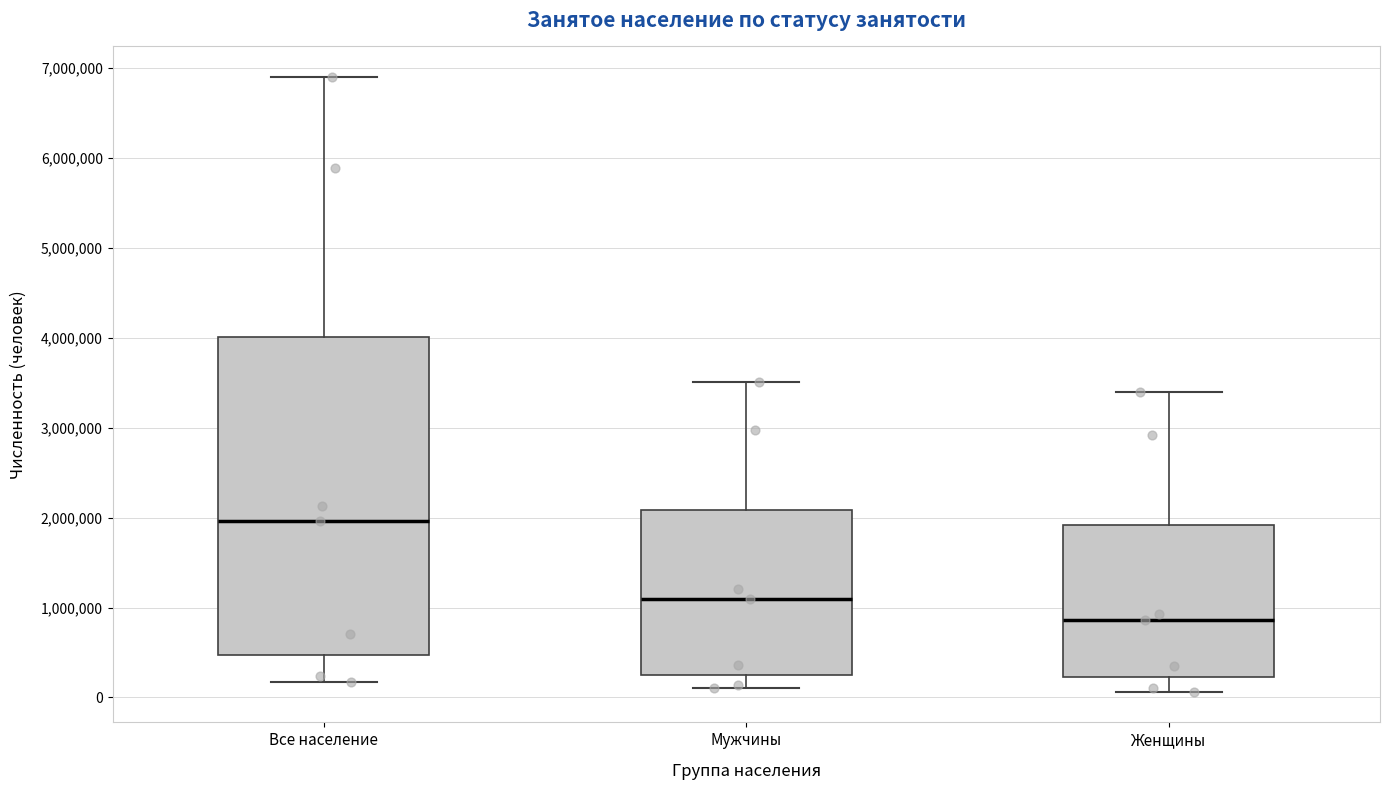

Reading left to right, transcribe this box plot: for each box, give where its median line is, the range the box spans, and where its two whiskers end, as read against the y-axis. The values are not printed on the chart, so give them approximately, as read against the axis.

Все население: median 2000000, box 500000 to 4000000, whiskers 200000 to 6900000
Мужчины: median 1100000, box 300000 to 2100000, whiskers 100000 to 3500000
Женщины: median 900000, box 200000 to 1900000, whiskers 100000 to 3400000